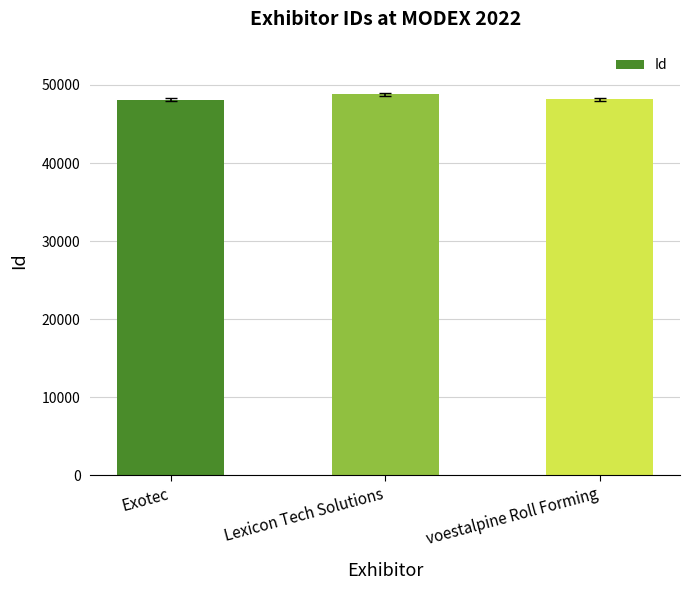

Approximately how many times larger is the value at Exotec compared to voestalpine Roll Forming?

1.0